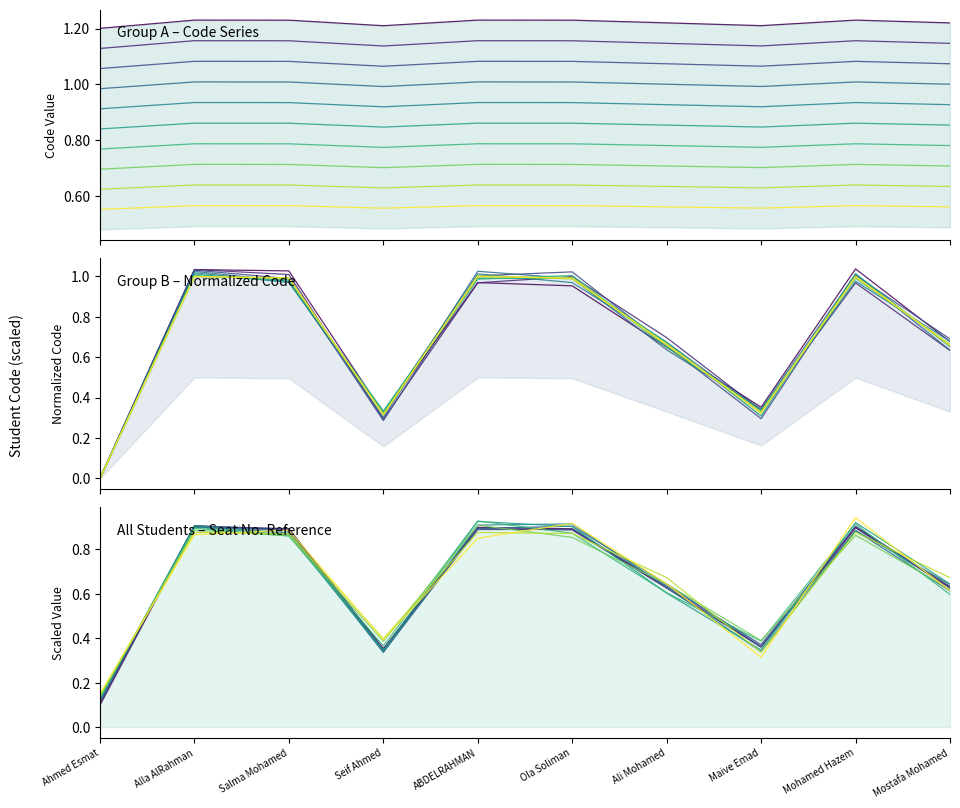

Which category has the highest value across all series?

Alla AlRahman